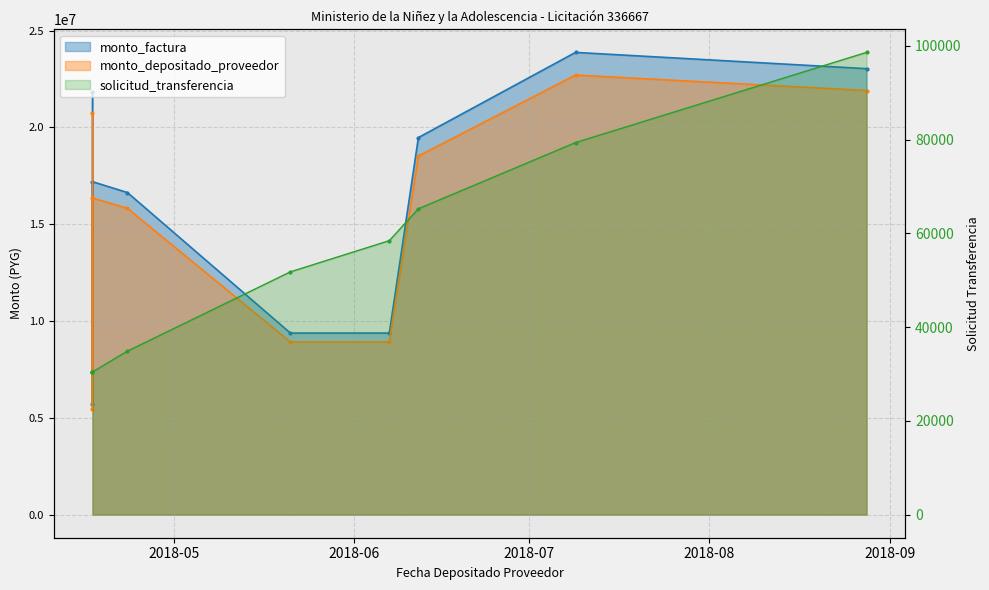

Reading right to left, transcribe all the data shown in this chart.

monto_factura: 2018-08-28=23040000	2018-07-09=23880000	2018-06-12=19480000	2018-06-07=9380000	2018-05-21=9380000	2018-04-23=16640000	2018-04-17=17200000	2018-04-17=5712000	2018-04-17=21840000
monto_depositado_proveedor: 2018-08-28=21910621	2018-07-09=22709445	2018-06-12=18525125	2018-06-07=8920210	2018-05-21=8920210	2018-04-23=15824338	2018-04-17=16356887	2018-04-17=5432008	2018-04-17=20769442
solicitud_transferencia: 2018-08-28=98608	2018-07-09=79368	2018-06-12=65248	2018-06-07=58443	2018-05-21=51788	2018-04-23=34873	2018-04-17=30432	2018-04-17=30463	2018-04-17=30463